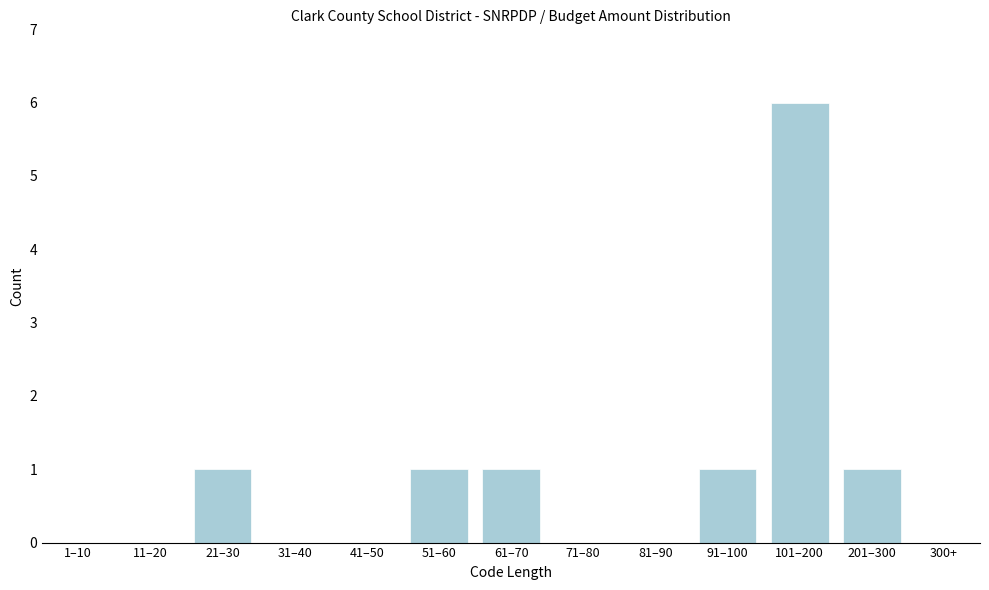

Reading left to right, extract all data points from this chart.

1–10=0	11–20=0	21–30=1	31–40=0	41–50=0	51–60=1	61–70=1	71–80=0	81–90=0	91–100=1	101–200=6	201–300=1	300+=0